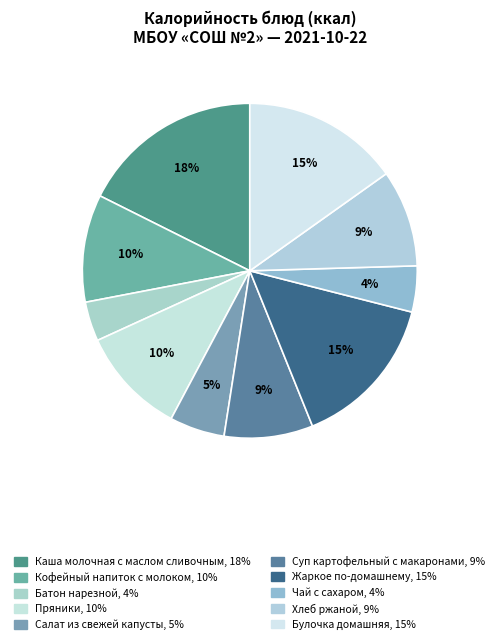

What percentage is NOT represented by Батон нарезной?

96.2%